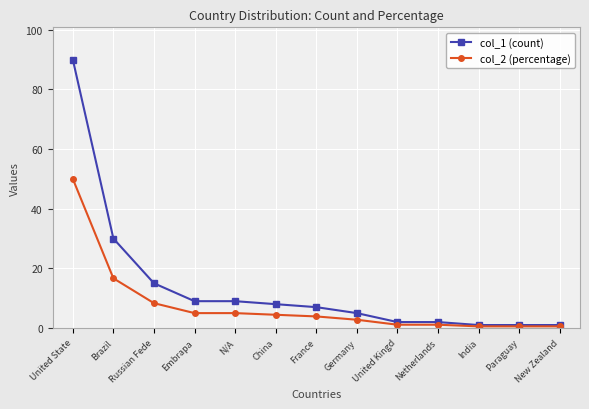

Reading left to right, what are all the values shown in this chart?

col_1 (count): 90.0	30.0	15.0	9.0	9.0	8.0	7.0	5.0	2.0	2.0	1.0	1.0	1.0
col_2 (percentage): 50.0	16.7	8.3	5.0	5.0	4.4	3.9	2.8	1.1	1.1	0.6	0.6	0.6